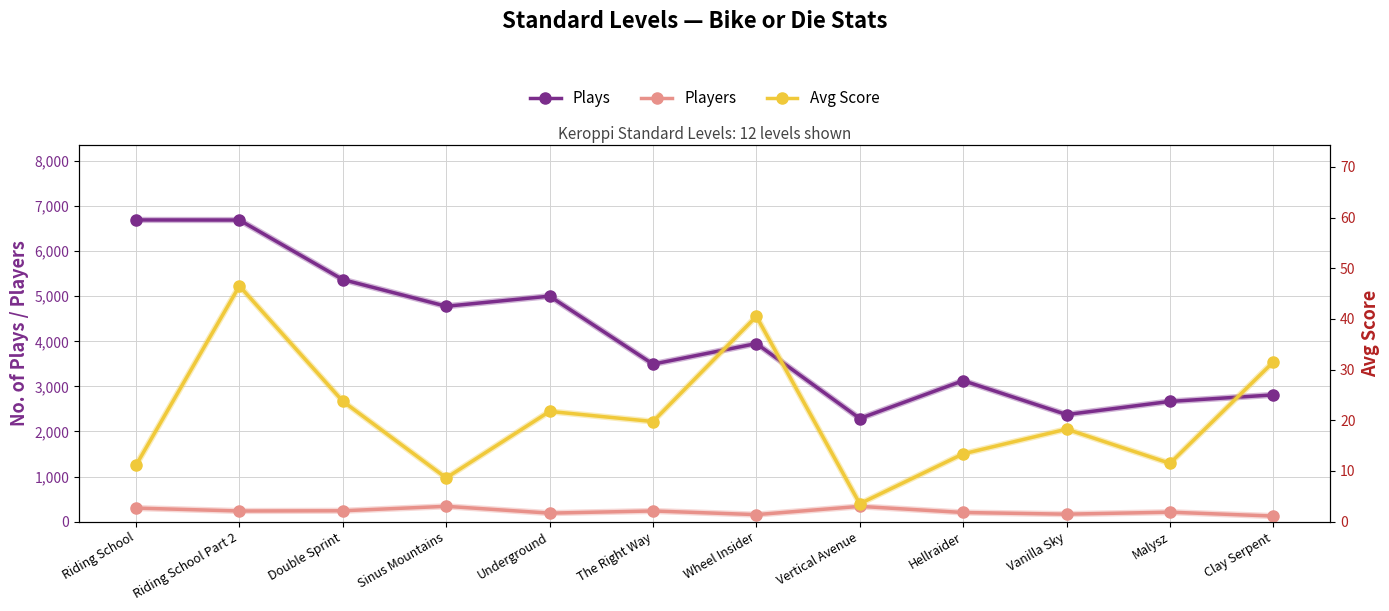

How many lines are shown in the chart?

3